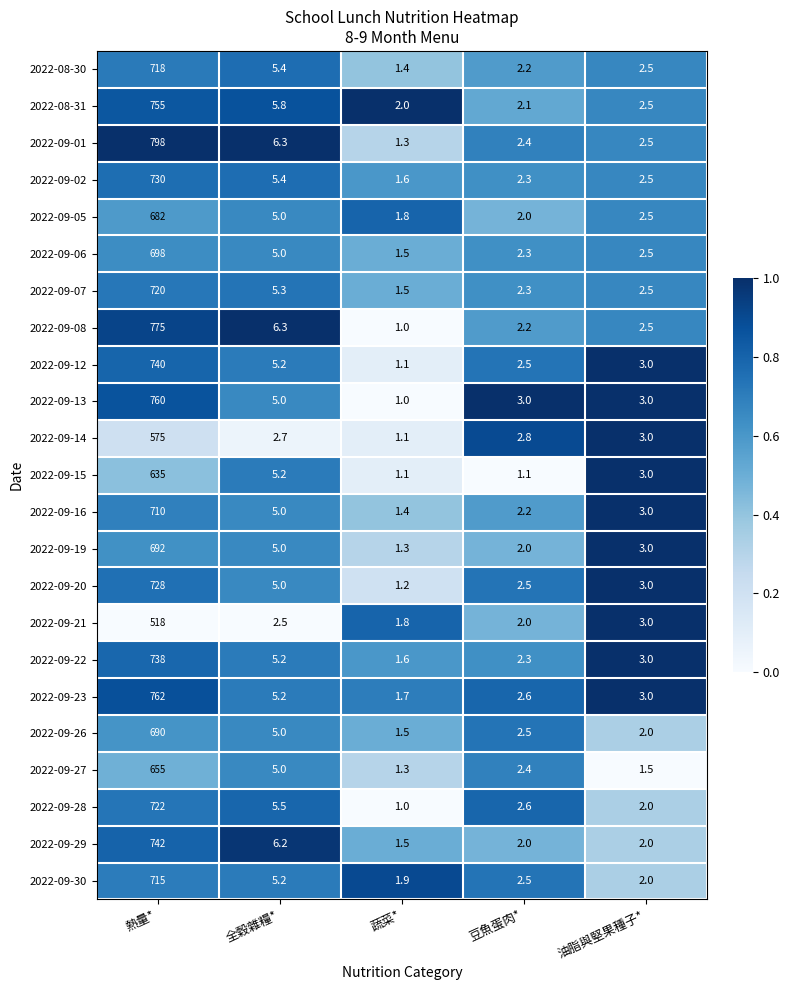

What is the sum of all 2022-08-31 values?

767.4